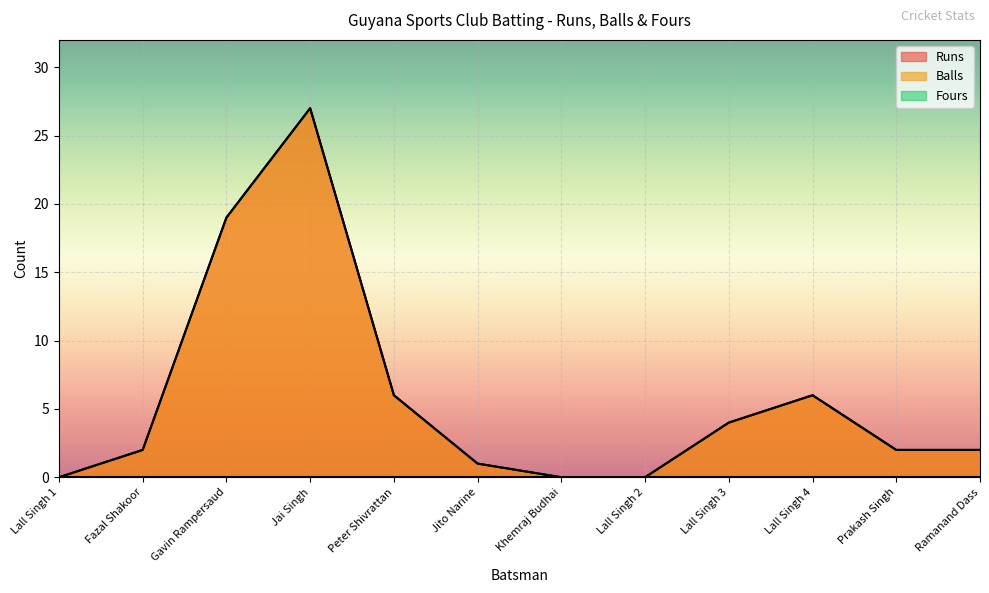

True or false: Balls and Runs intersect in this chart.

False